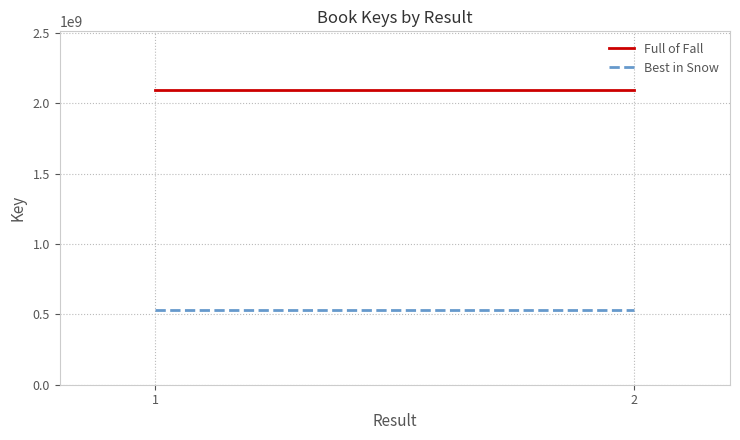

List the series in order of their peak value, lowest first.

Best in Snow, Full of Fall